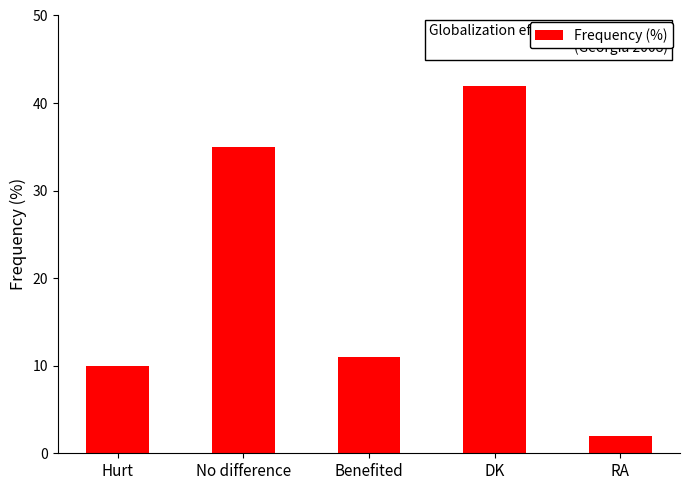

At which label does the data first exceed 11?

No difference